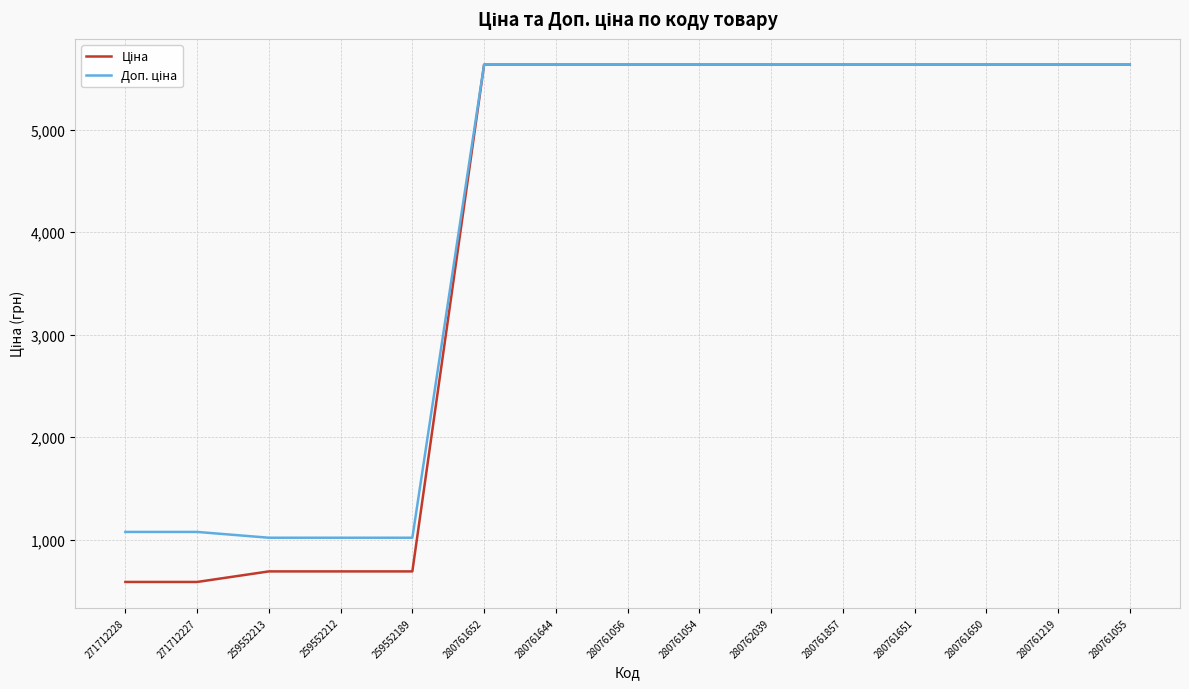

How many lines are shown in the chart?

2